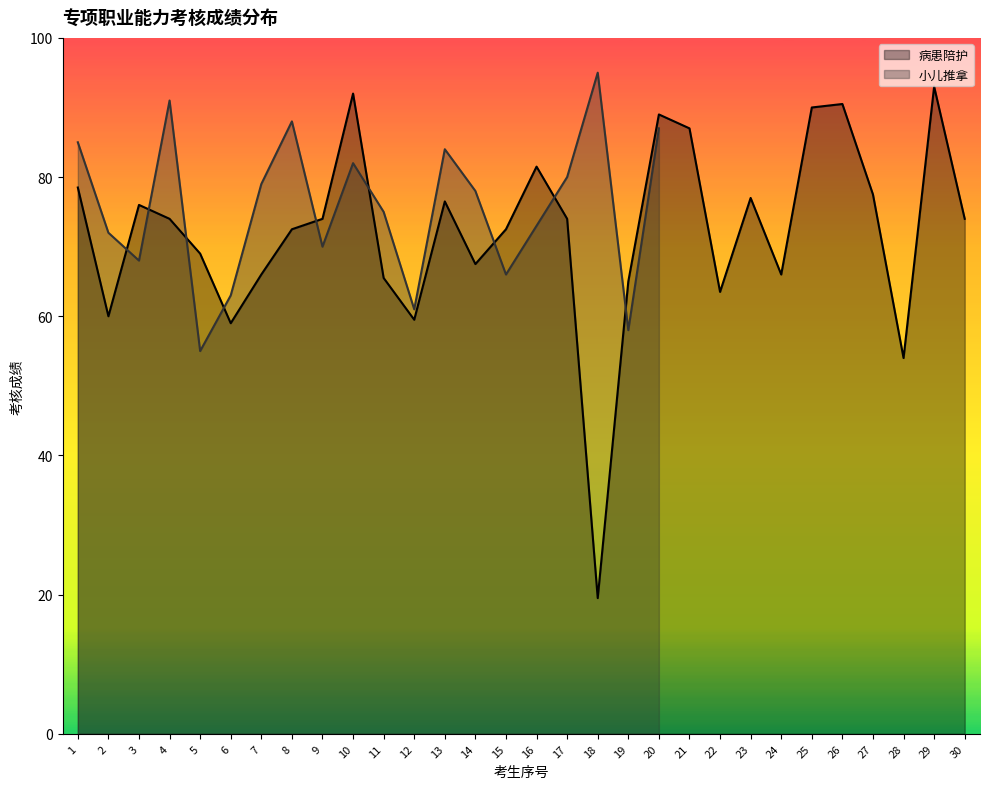

What is the approximate value at 20?

89.0